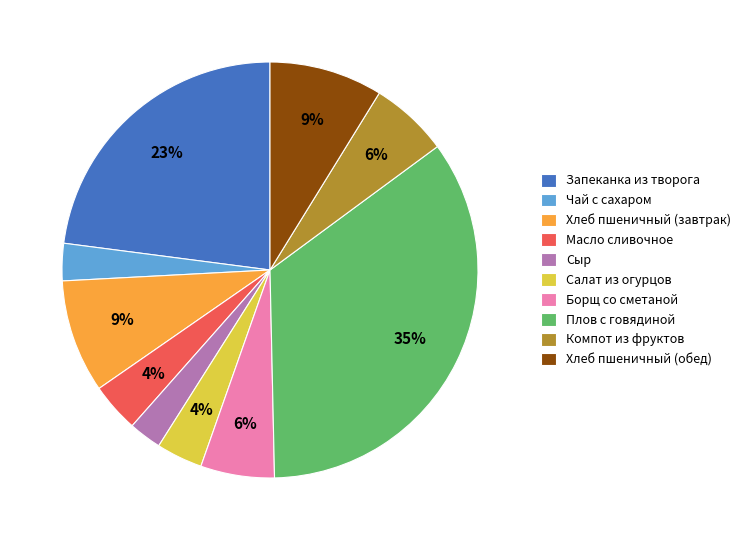

What percentage is the Хлеб пшеничный (обед) slice, to the nearest percent?

9%